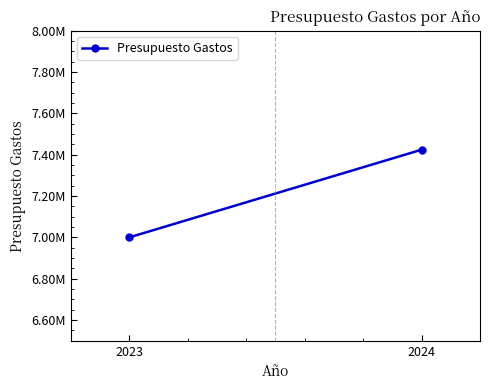

How many distinct data groups are displayed?

1